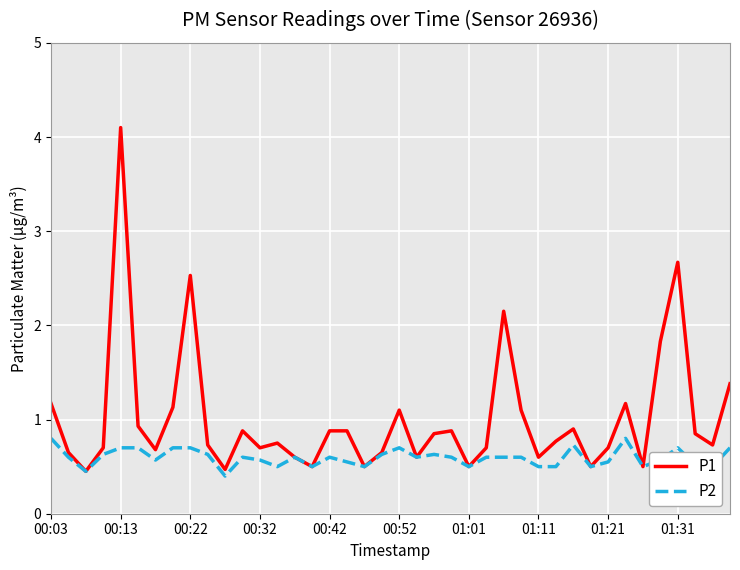

Which series has the largest range (max minus min)?

P1